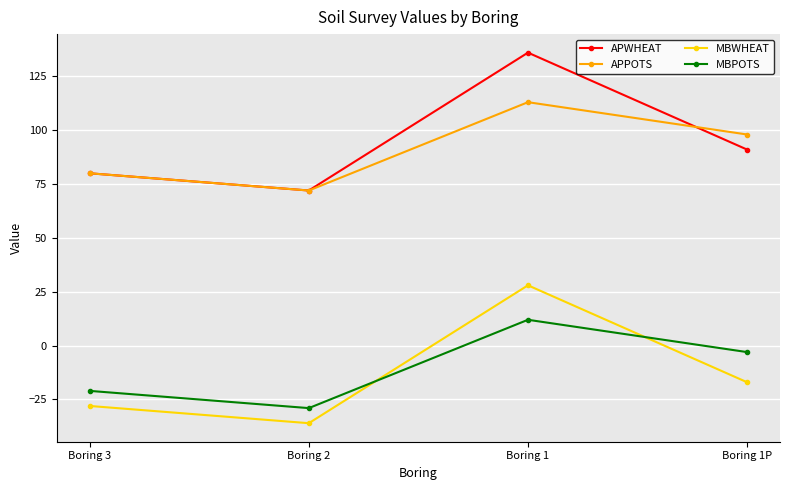

Does the chart display data point markers on the line(s)?

Yes